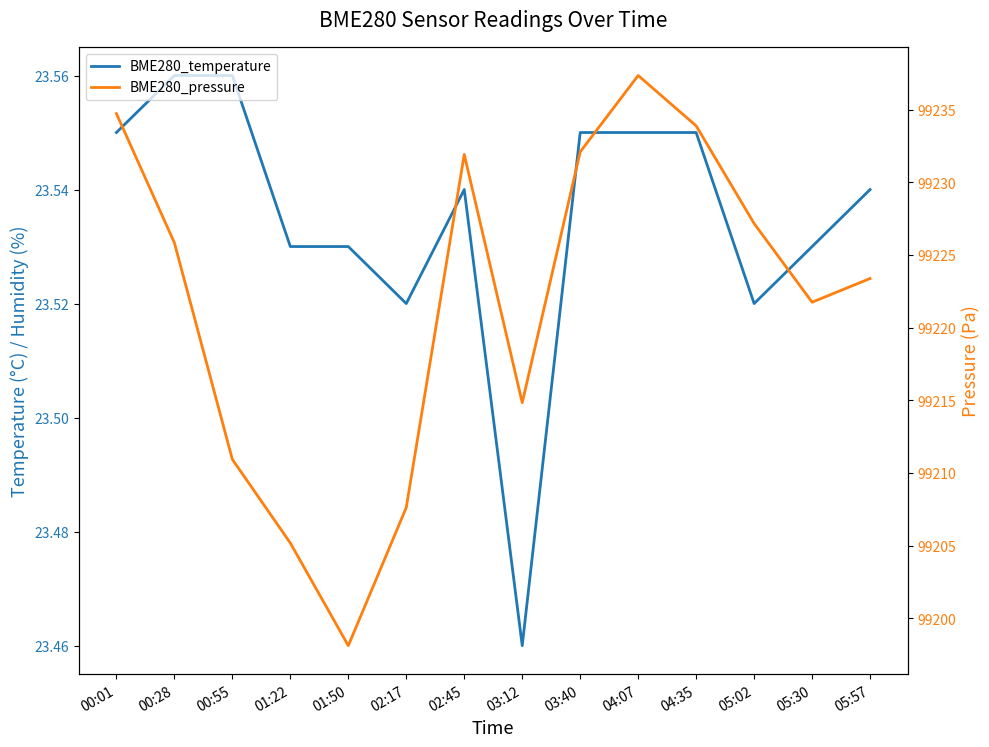

Between 01:50 and 00:55, which is larger?

00:55